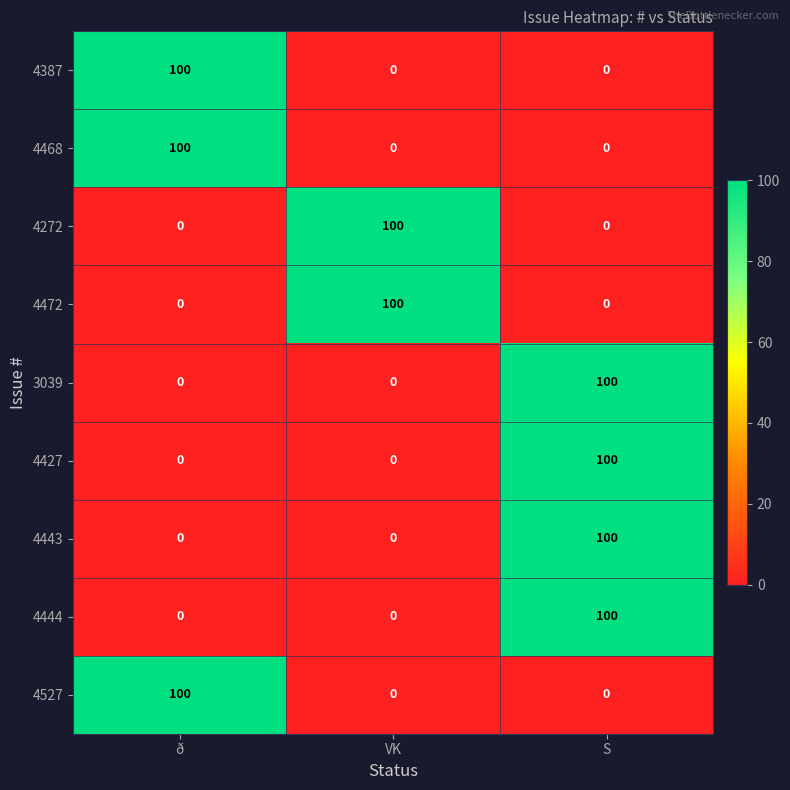

What is the spread (max minus min) of values at S?

100